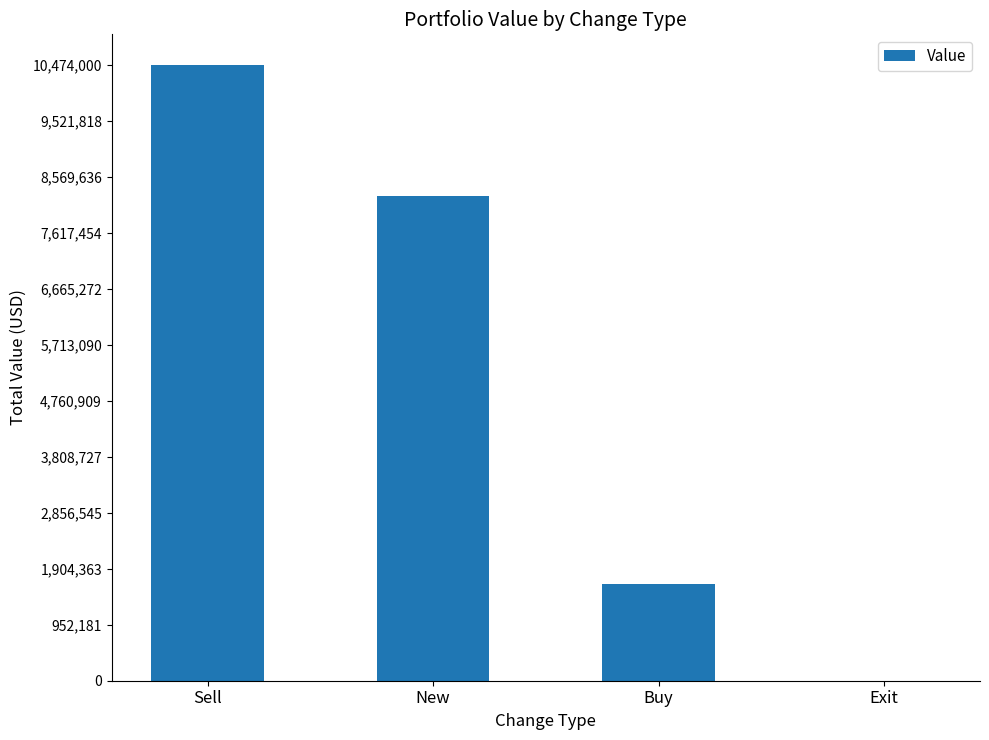

The value at Sell is 10474000. True or false?

True